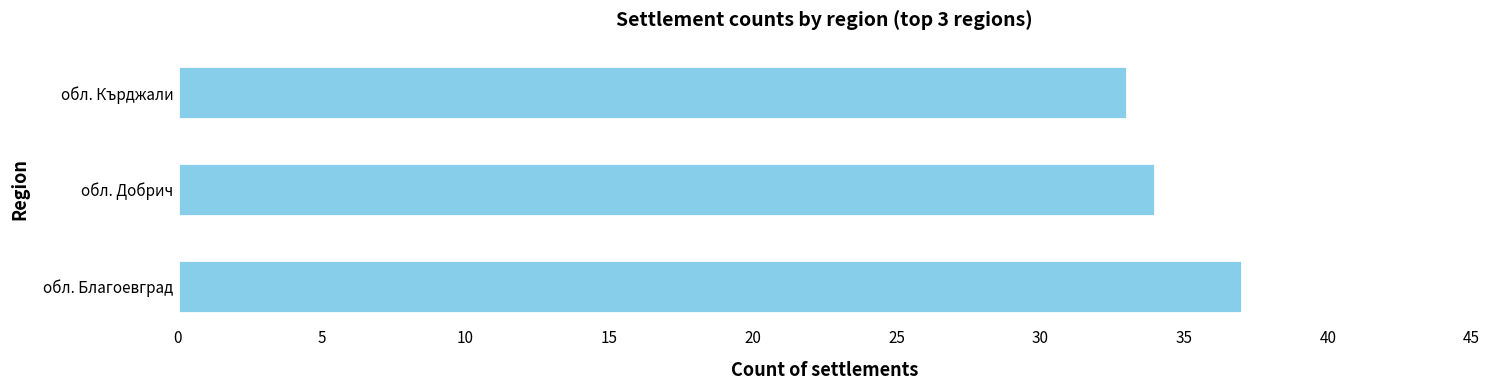

Count the values in the range 33 to 37.

3